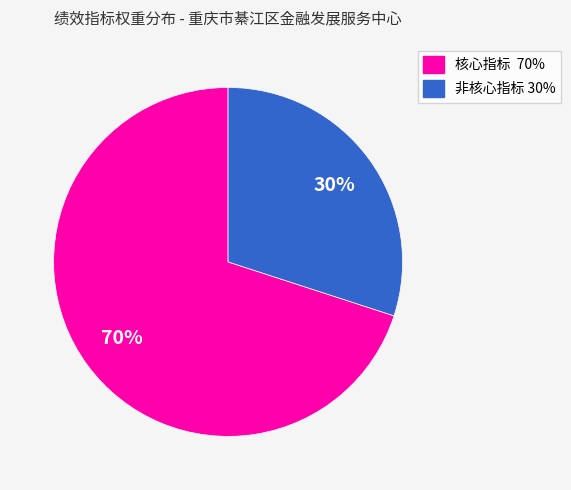

To the nearest percent, what is the difference between the largest and smallest slice percentages?

40%